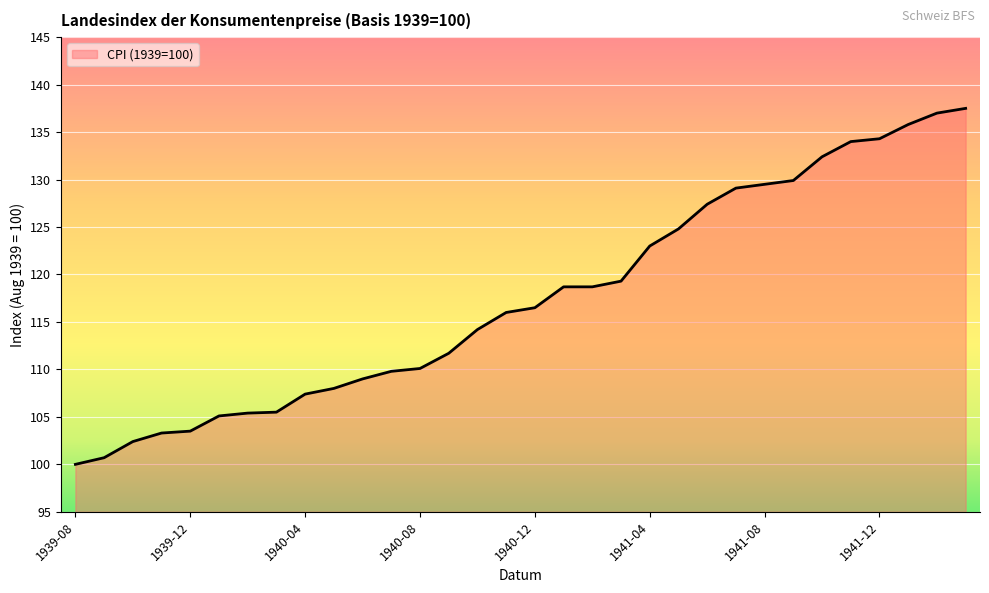

What is the minimum value shown in the chart?

100.0